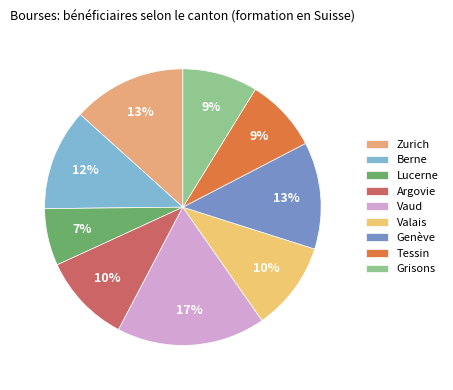

Count the number of slices in the pie.

9